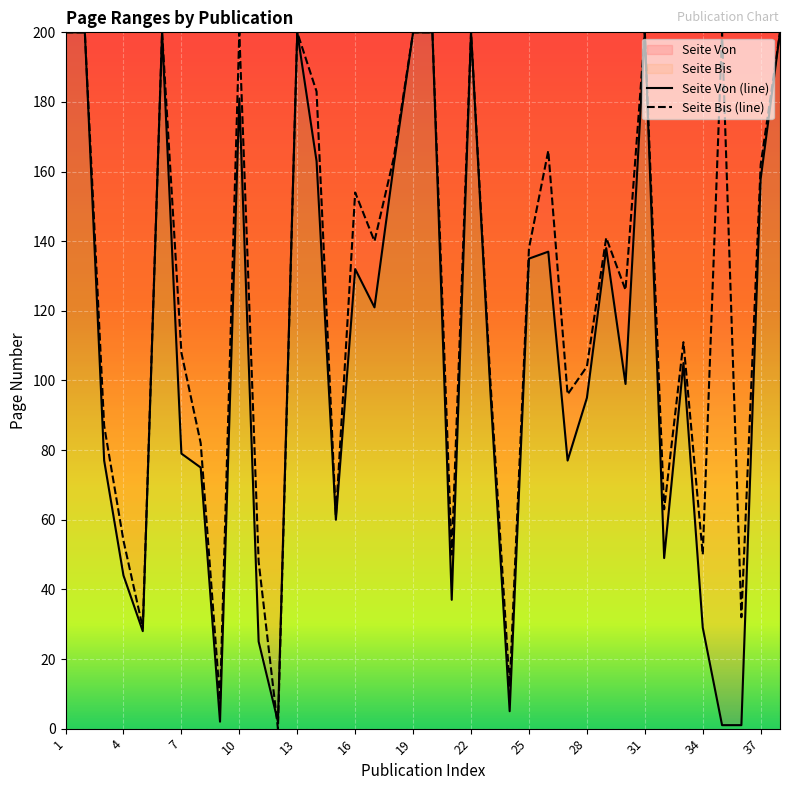

How many interior local peaks does the Seite Von (line) series have?

9